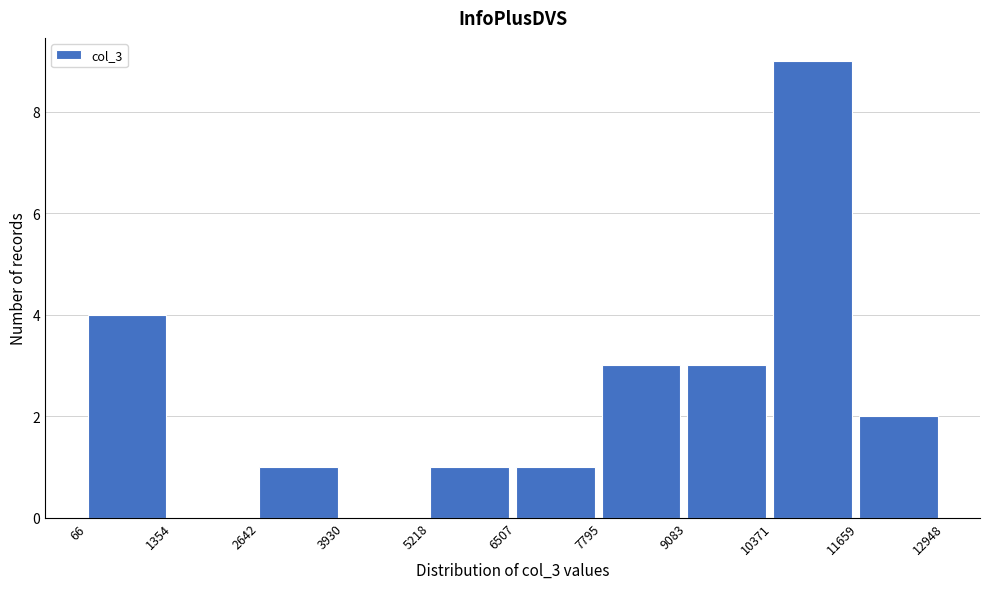

Reading left to right, list every bar in this chart as the range it spans on the x-axis followed by its height. The values are not printed on the chart, so give them approximately, as read against the axis.

66 to 1354: 4
1354 to 2642: 0
2642 to 3930: 1
3930 to 5218: 0
5218 to 6507: 1
6507 to 7795: 1
7795 to 9083: 3
9083 to 10371: 3
10371 to 11659: 9
11659 to 12948: 2